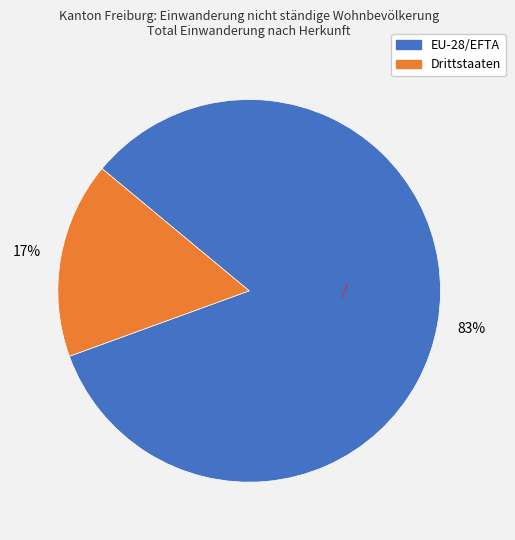

Rank the categories by value from highest to lowest.

EU-28/EFTA, Drittstaaten